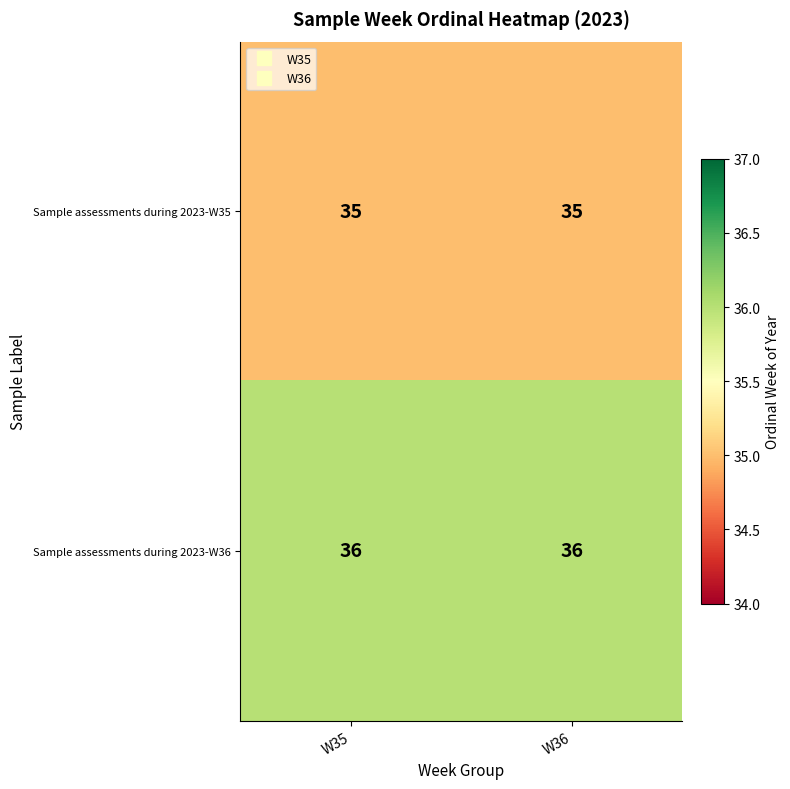

What is the average value of the Sample assessments during 2023-W35 series?

35